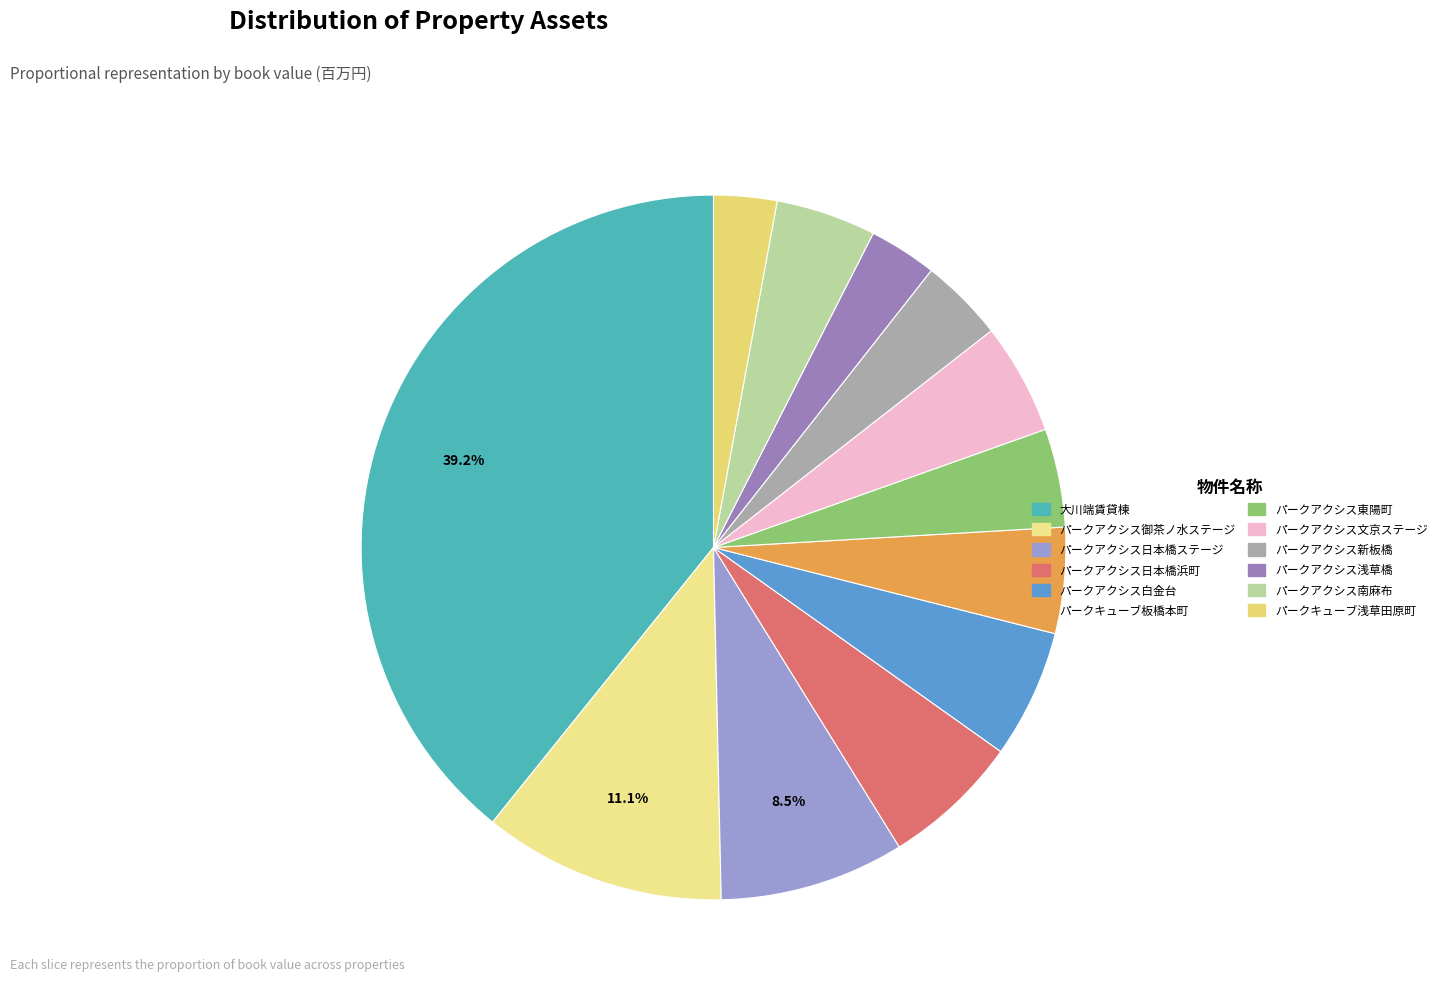

How much of the chart is everything except パークアクシス新板橋?

96.2%